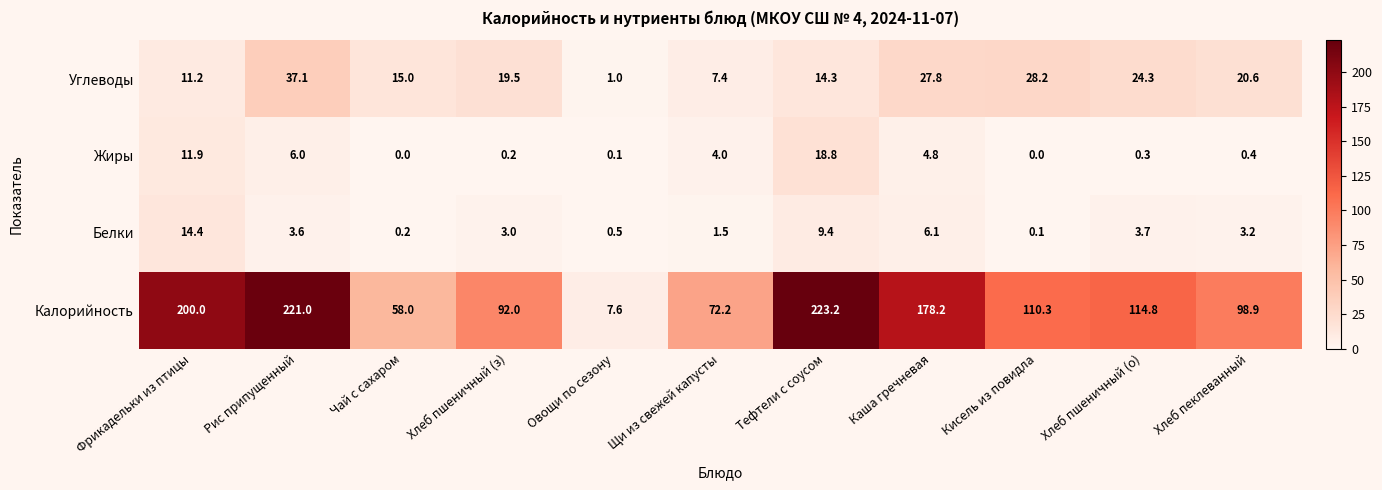

At Овощи по сезону, list the series in order from largest to smallest.

Калорийность, Углеводы, Белки, Жиры